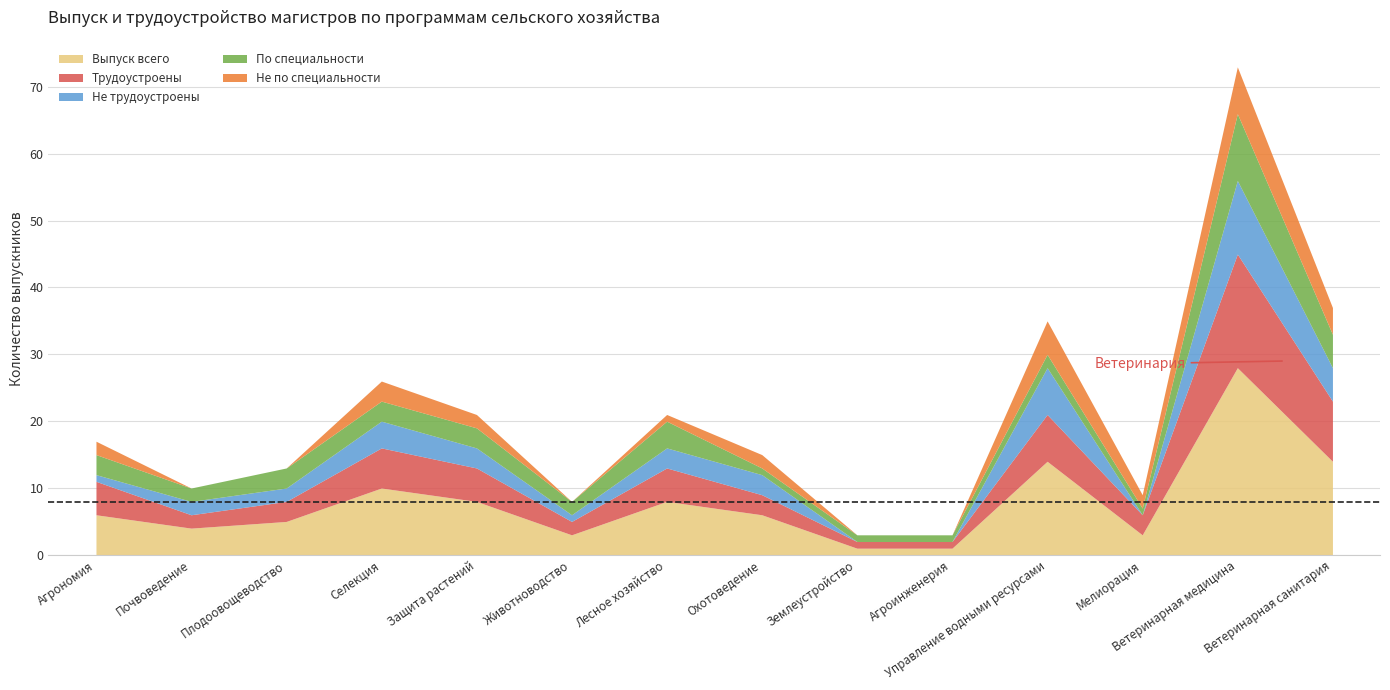

Reading left to right, transcribe all the data shown in this chart.

Выпуск всего: 6	4	5	10	8	3	8	6	1	1	14	3	28	14
Трудоустроены: 5	2	3	6	5	2	5	3	1	1	7	3	17	9
Не трудоустроены: 1	2	2	4	3	1	3	3	0	0	7	0	11	5
По специальности: 3	2	3	3	3	2	4	1	1	1	2	1	10	5
Не по специальности: 2	0	0	3	2	0	1	2	0	0	5	2	7	4